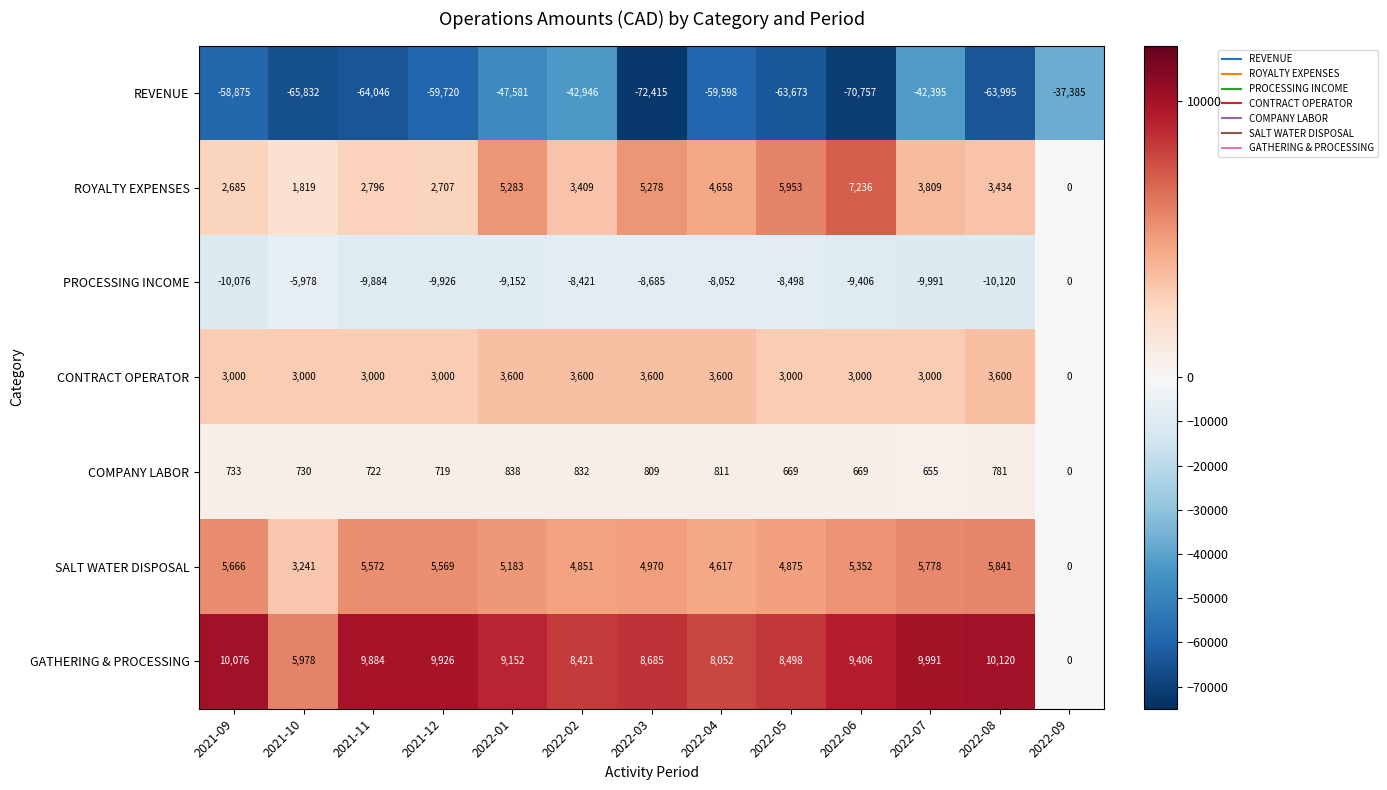

The REVENUE series shows -123560 at 2022-03. True or false?

False